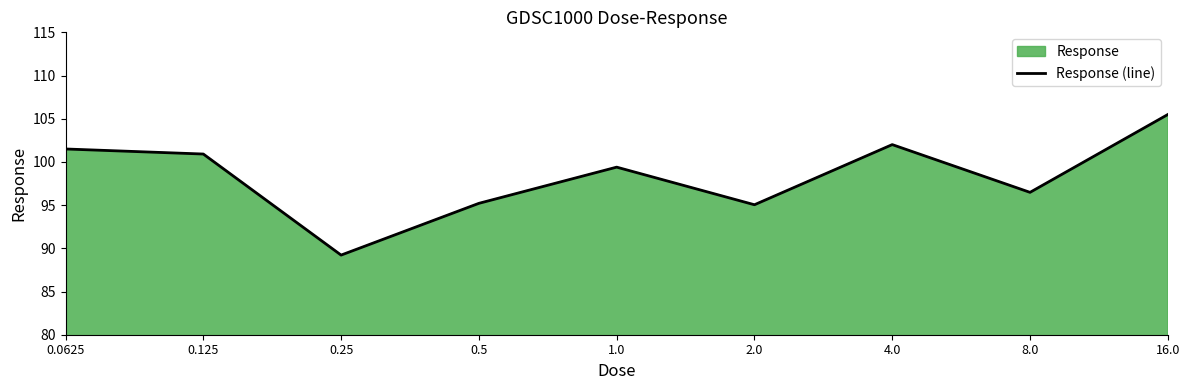

Count the number of categories in the chart.

9